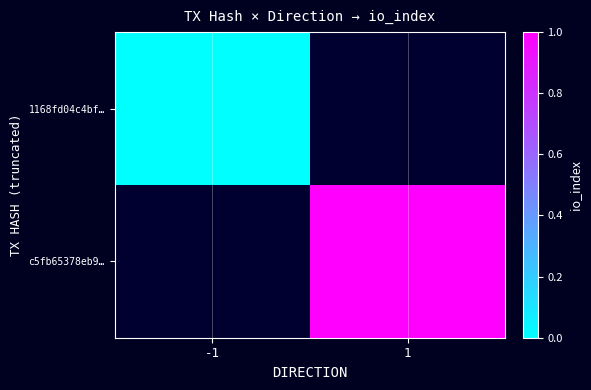

At -1, list the series in order from smallest to largest.

1168fd04c4bf…, c5fb65378eb9…